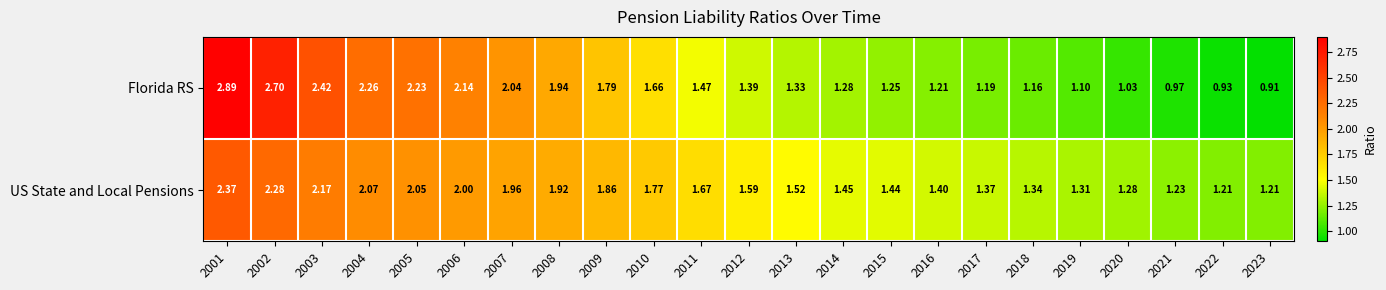

At how many categories does at least one series exceed 1?

23